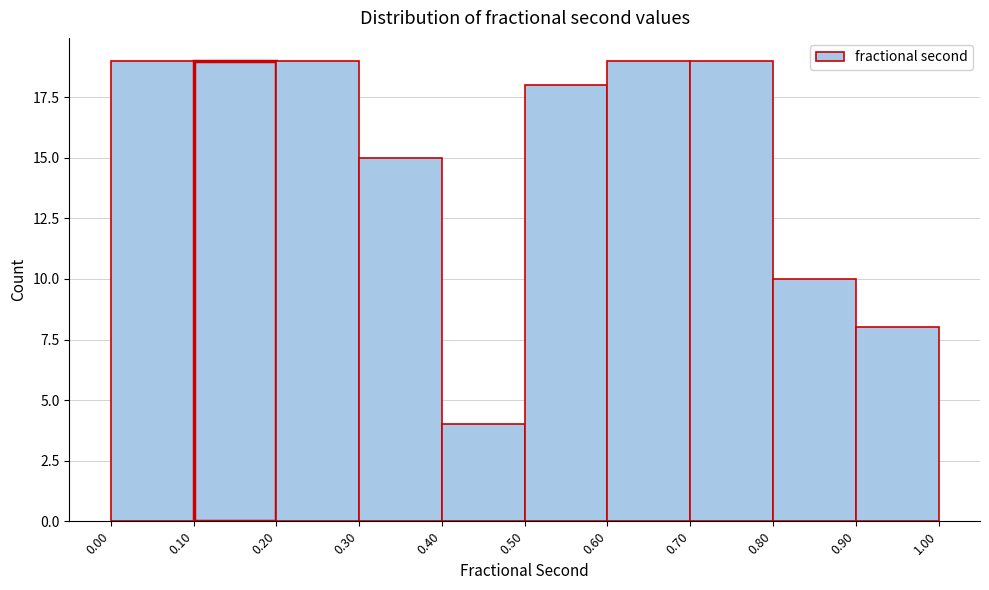

Reading left to right, list every bar in this chart as the range it spans on the x-axis followed by its height. The values are not printed on the chart, so give them approximately, as read against the axis.

0.00 to 0.10: 19
0.10 to 0.20: 19
0.20 to 0.30: 19
0.30 to 0.40: 15
0.40 to 0.50: 4
0.50 to 0.60: 18
0.60 to 0.70: 19
0.70 to 0.80: 19
0.80 to 0.90: 10
0.90 to 1.00: 8